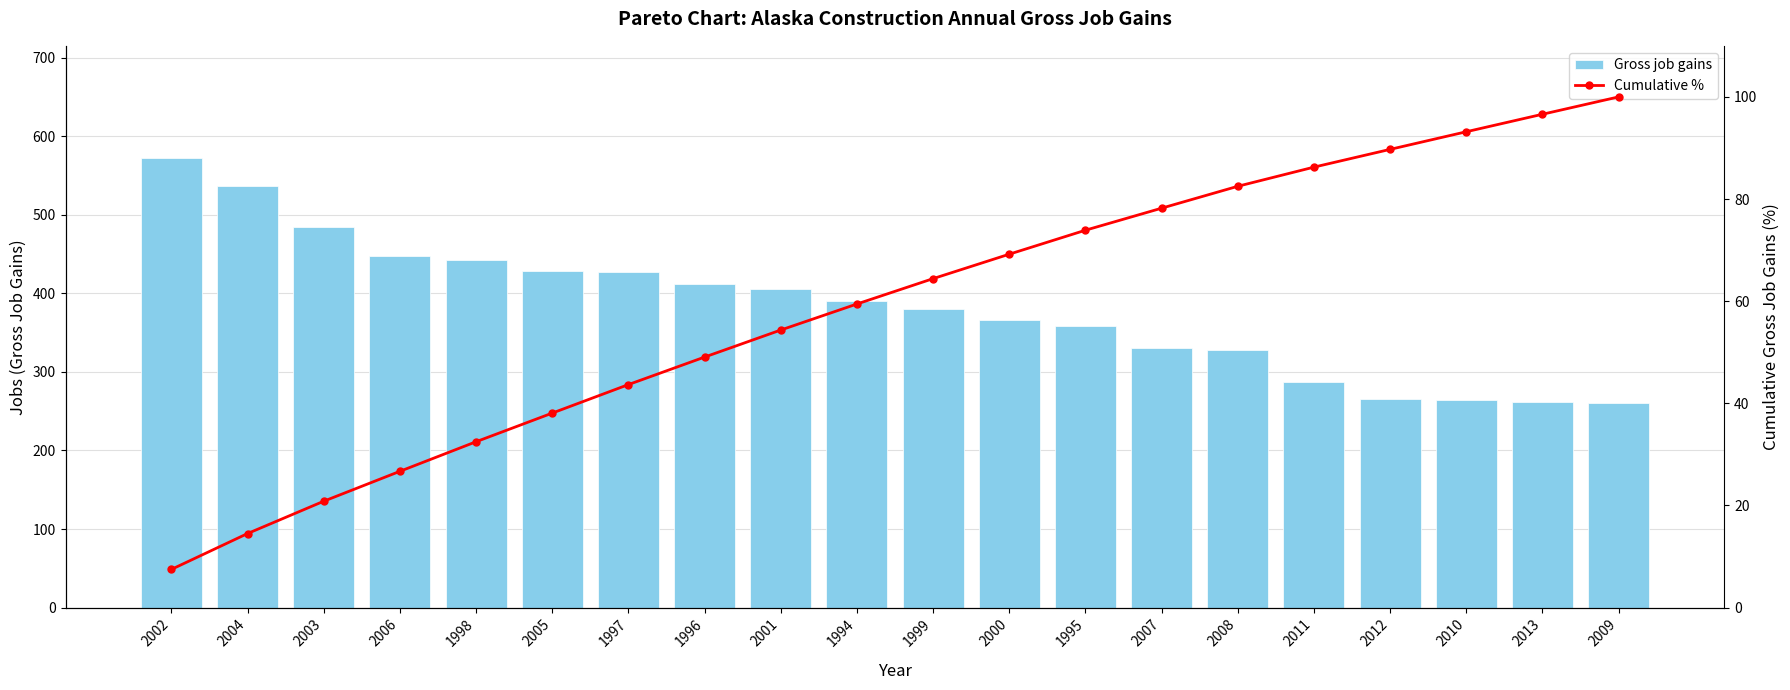

Reading left to right, what are all the values shown in this chart?

Gross job gains: 2002=572.0	2004=537.0	2003=484.0	2006=448.0	1998=443.0	2005=429.0	1997=427.0	1996=412.0	2001=405.0	1994=390.0	1999=380.0	2000=366.0	1995=359.0	2007=330.0	2008=328.0	2011=287.0	2012=266.0	2010=264.0	2013=262.0	2009=260.0
Cumulative %: 2002=7.5	2004=14.5	2003=20.8	2006=26.7	1998=32.5	2005=38.1	1997=43.7	1996=49.1	2001=54.3	1994=59.4	1999=64.4	2000=69.2	1995=73.9	2007=78.2	2008=82.5	2011=86.2	2012=89.7	2010=93.2	2013=96.6	2009=100.0